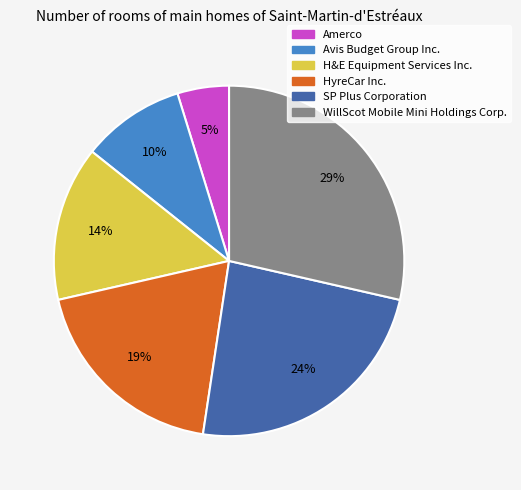

Which slice is the smallest?

Amerco